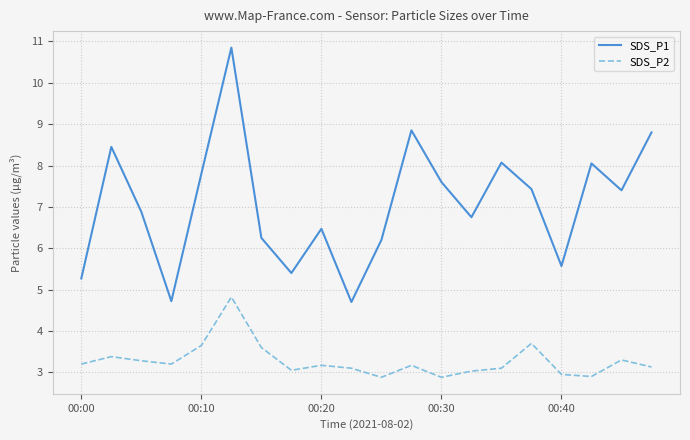

Count the number of categories in the chart.

20